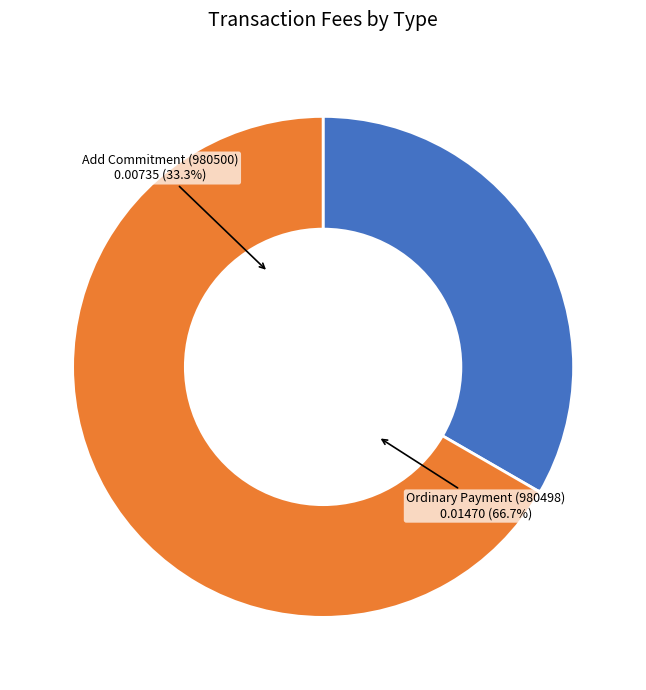

What portion of the pie excludes Add Commitment (980500)?

66.7%